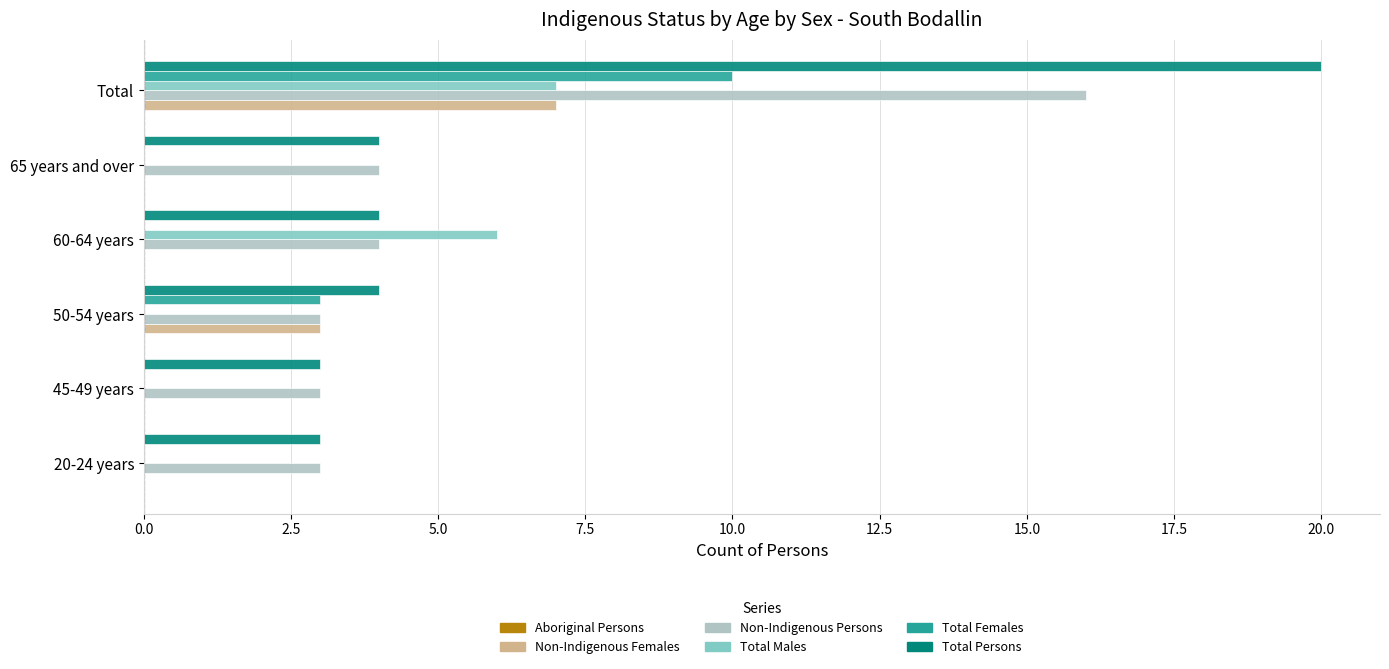

What is the total value across all series at Total?

60